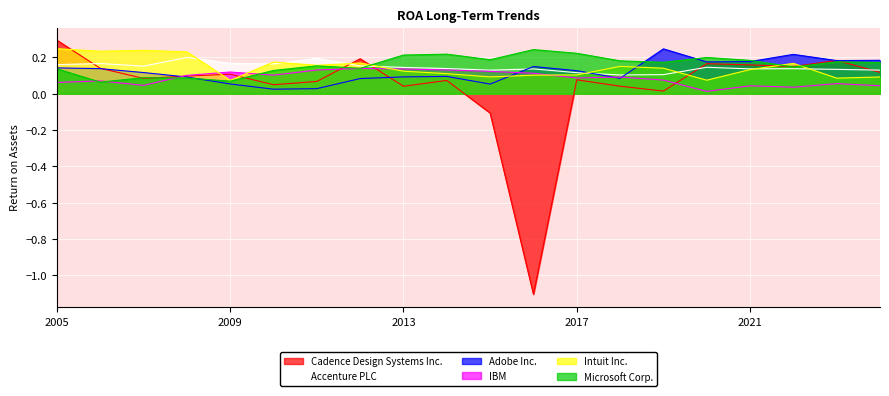

The Accenture PLC series shows 0.3 at 2010. True or false?

False